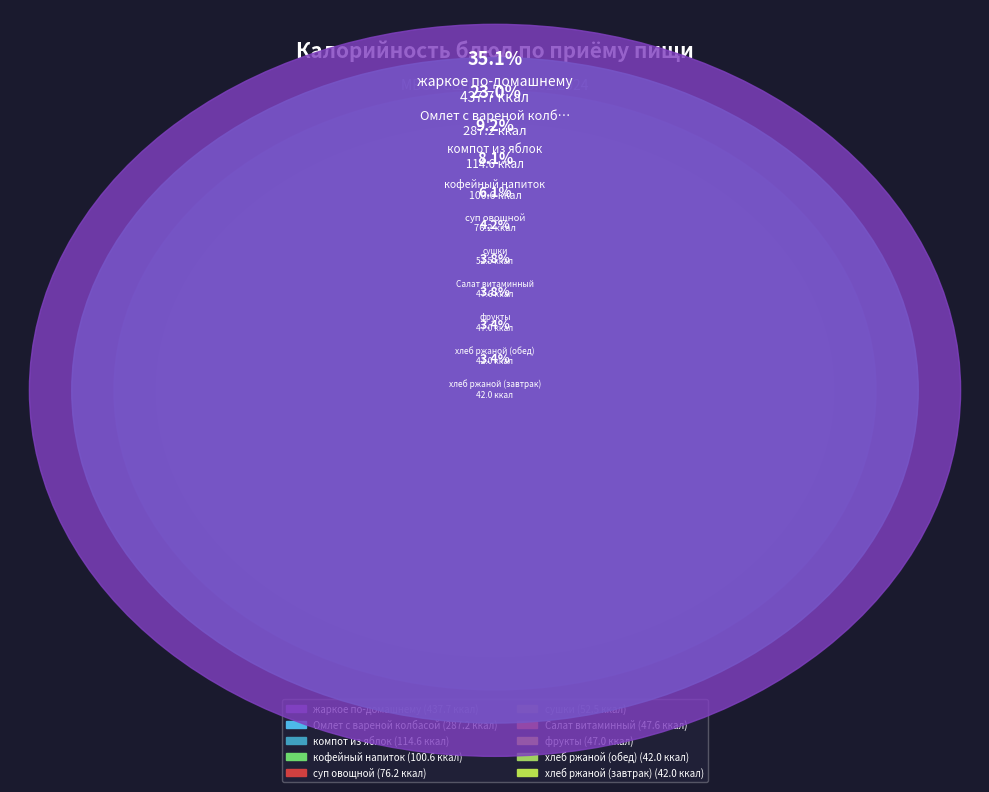

What is the change in value from жаркое по-домашнему to хлеб ржаной (обед)?

-395.7